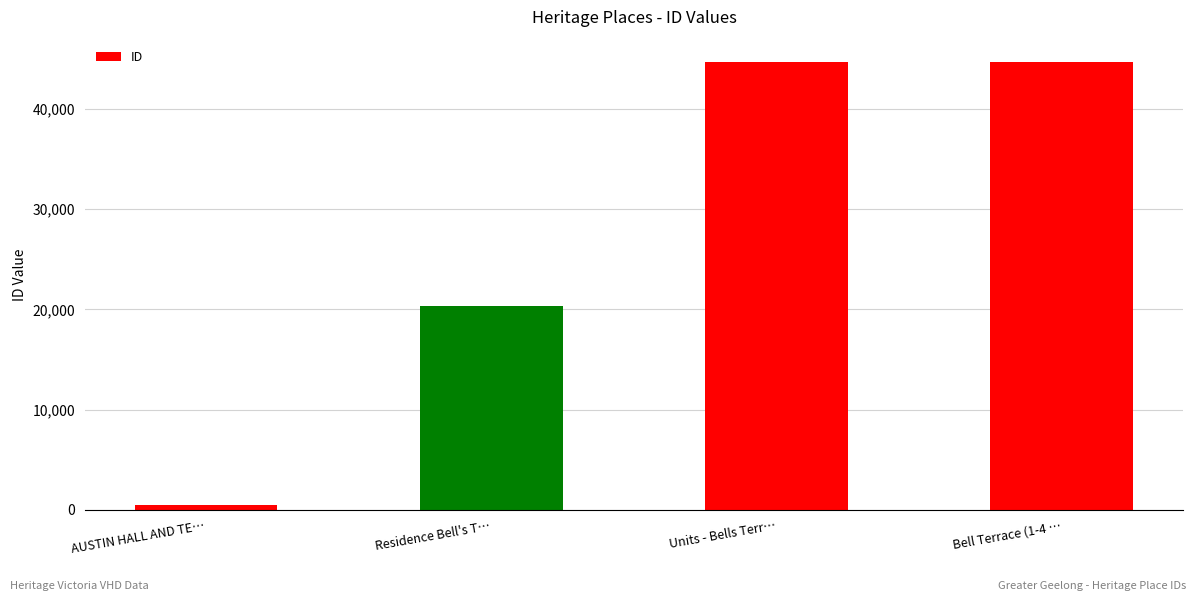

Approximately how many times larger is the value at Bell Terrace (1-4 … compared to Residence Bell's T…?

2.2